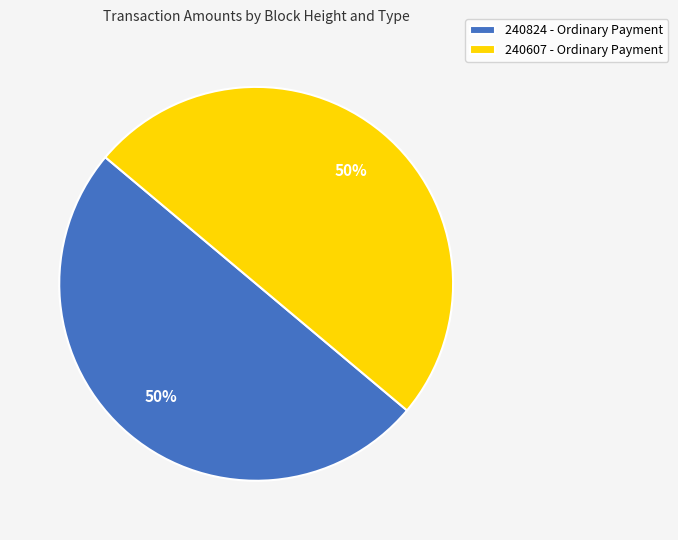

Count the number of slices in the pie.

2